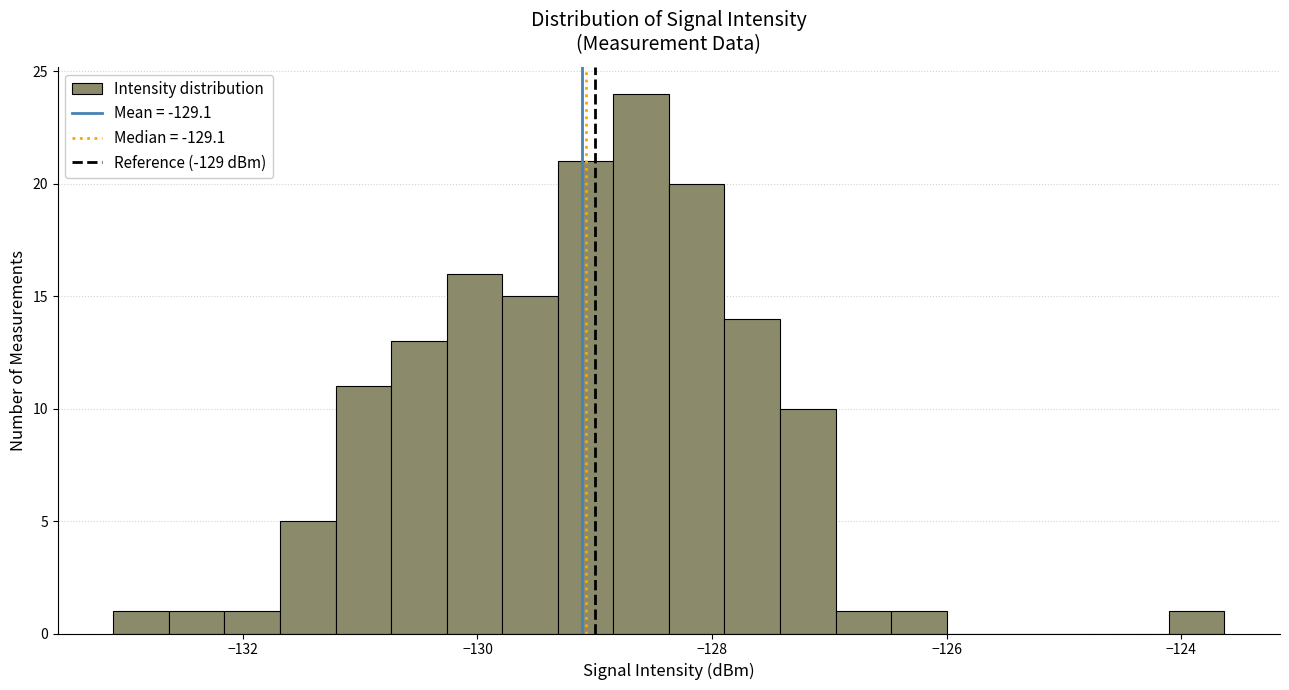

Around what value on the x-axis is the tallest bar? Give the approximate position of its centre, as read against the axis.

-128.6